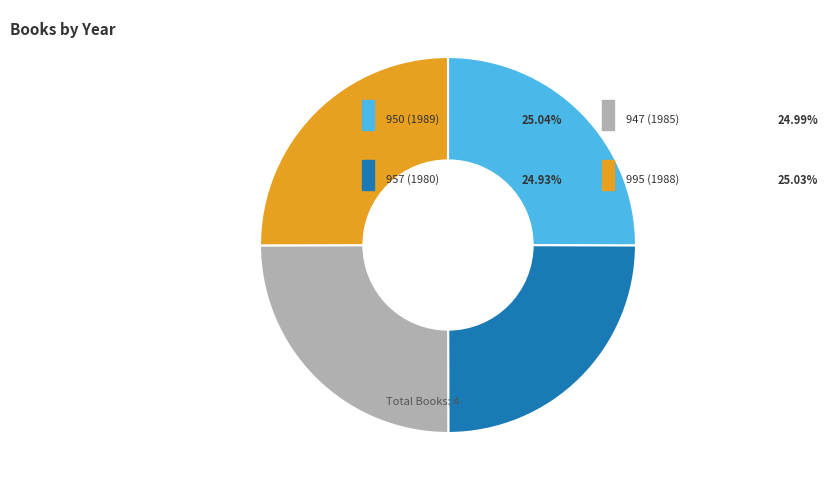

Is there any slice that represents more than half of the pie?

No